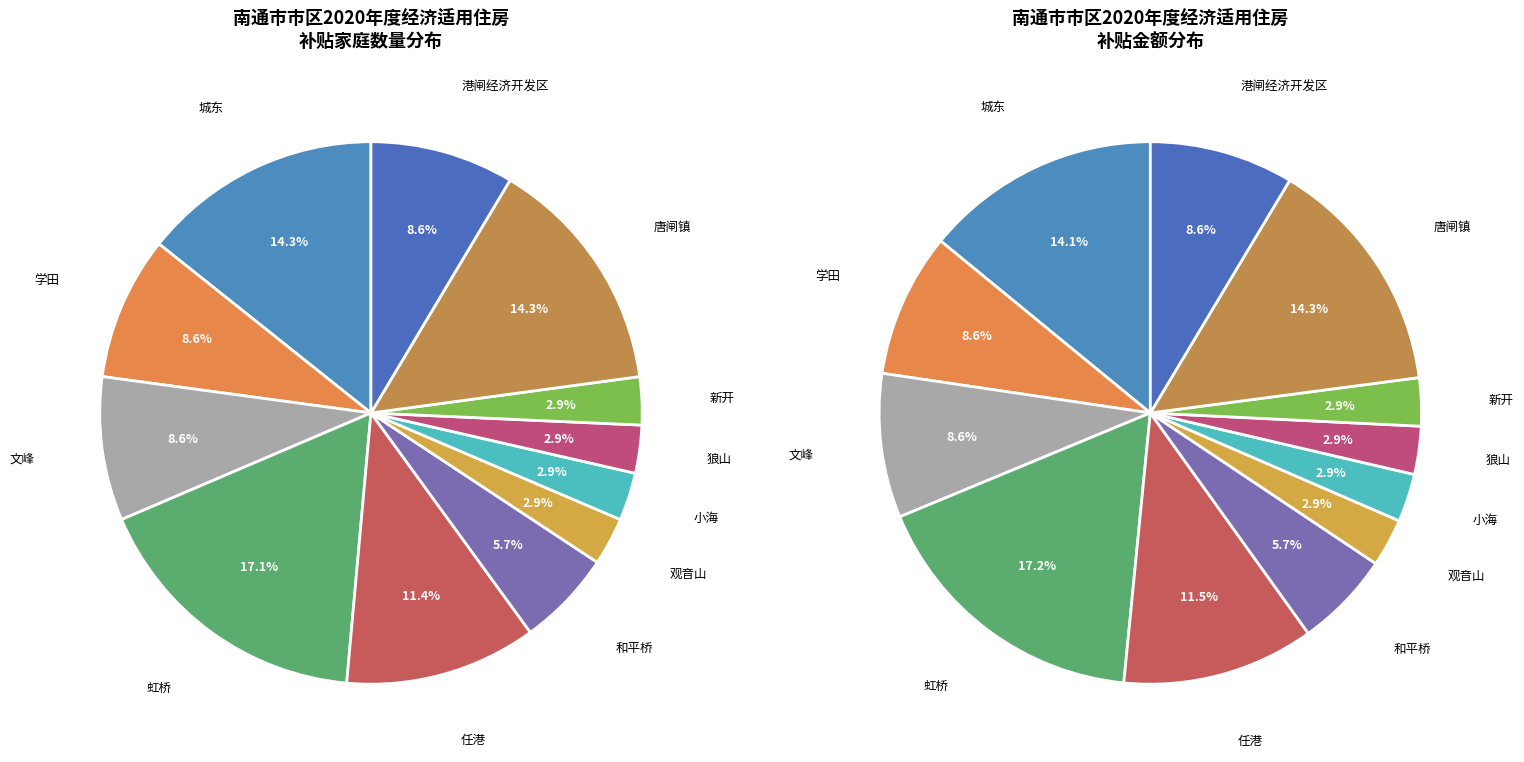

Combined, do 小海 and 观音山 account for over 50%?

No